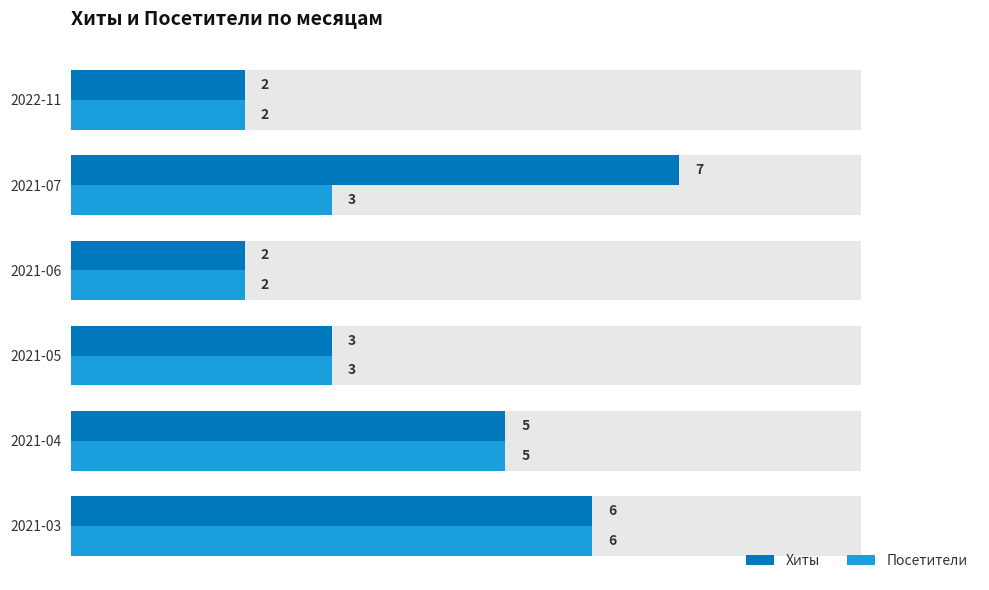

The Хиты series shows 10 at 4. True or false?

False